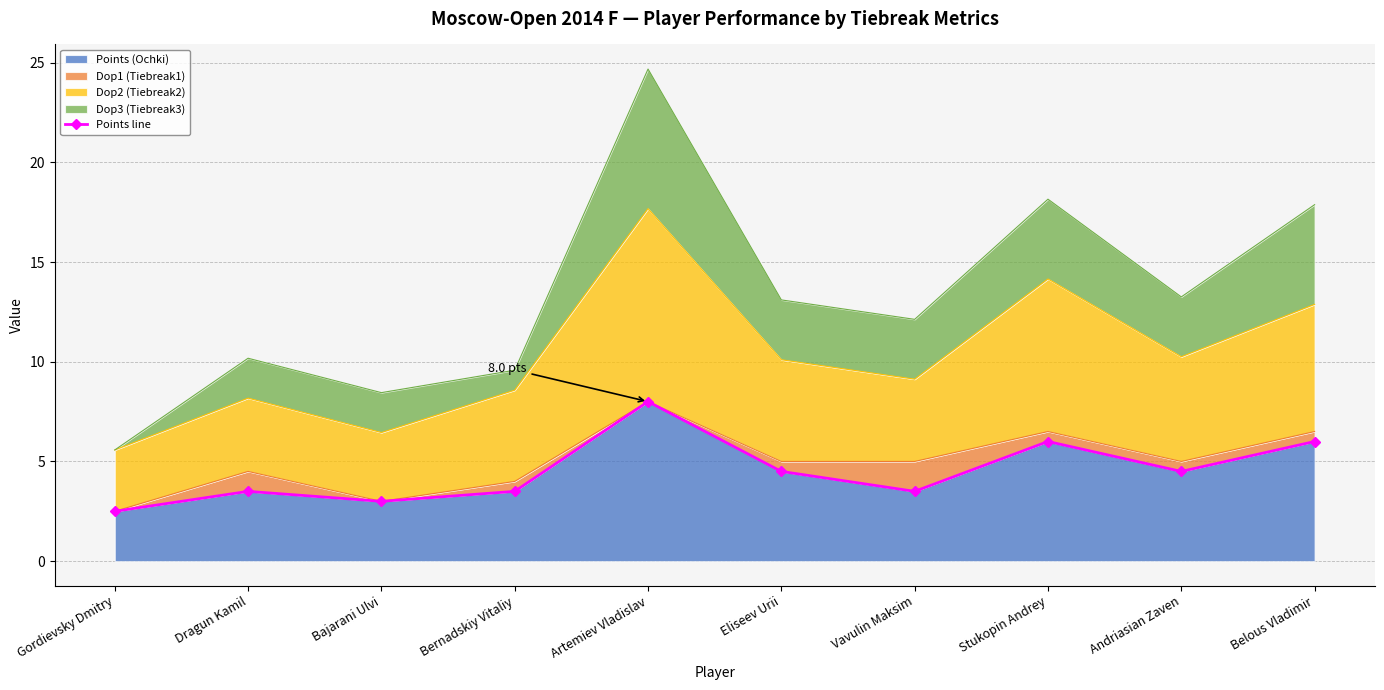

Rank the categories by value from lowest to highest.

Gordievsky Dmitry, Bajarani Ulvi, Dragun Kamil, Bernadskiy Vitaliy, Vavulin Maksim, Eliseev Urii, Andriasian Zaven, Stukopin Andrey, Belous Vladimir, Artemiev Vladislav